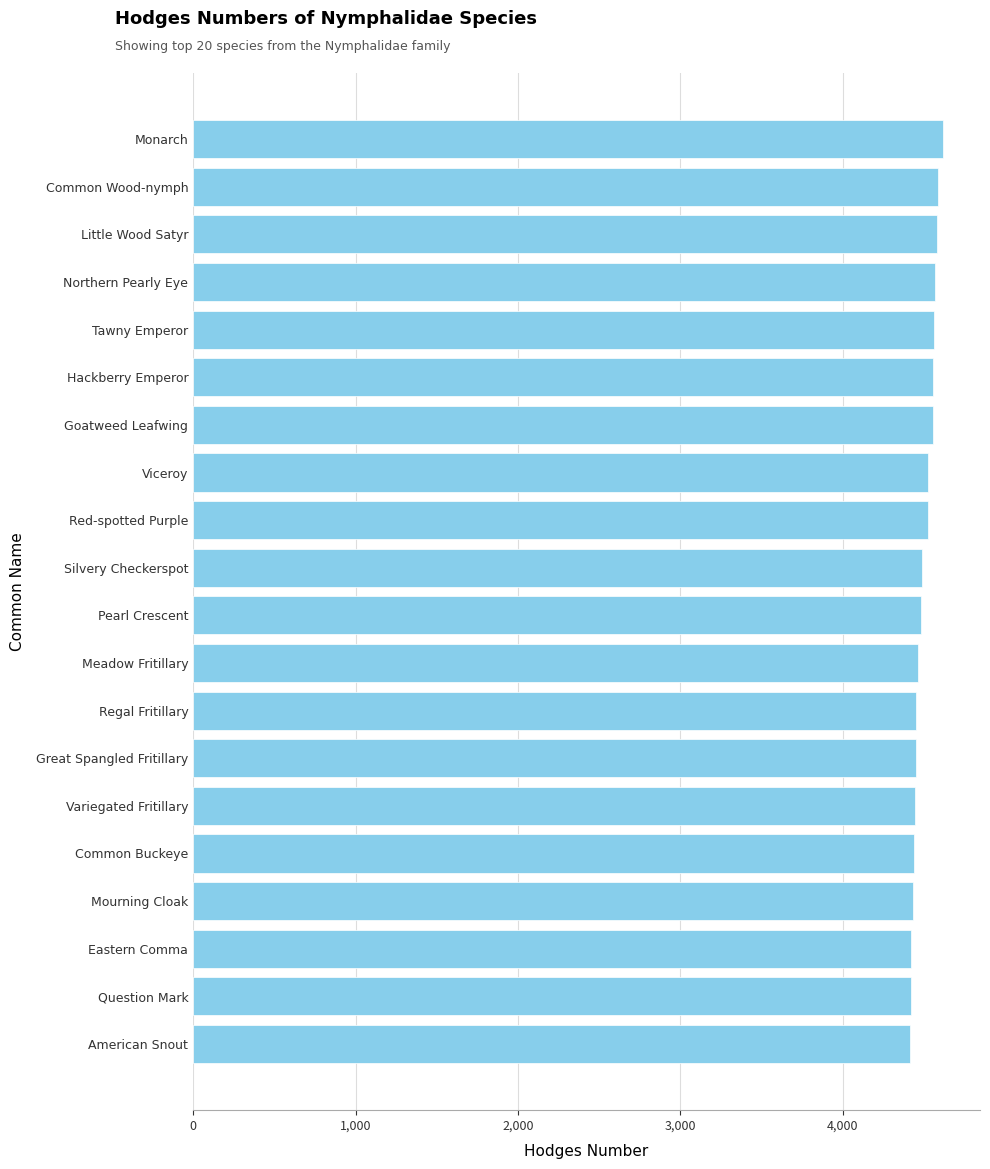

What is the ratio of the value at Common Wood-nymph to the value at Pearl Crescent?

1.0